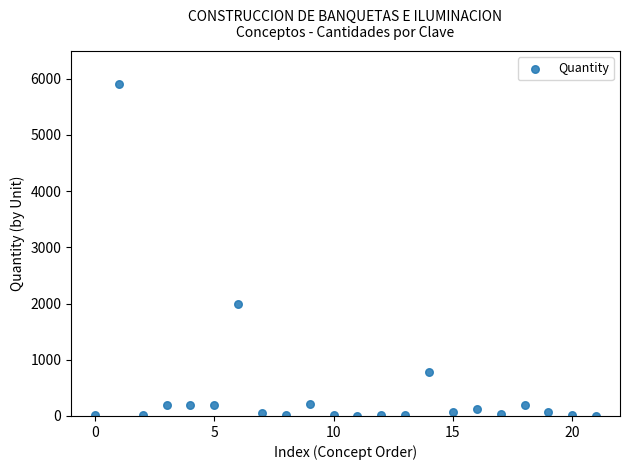

What is the range of Y values (max minus min)?

5896.5